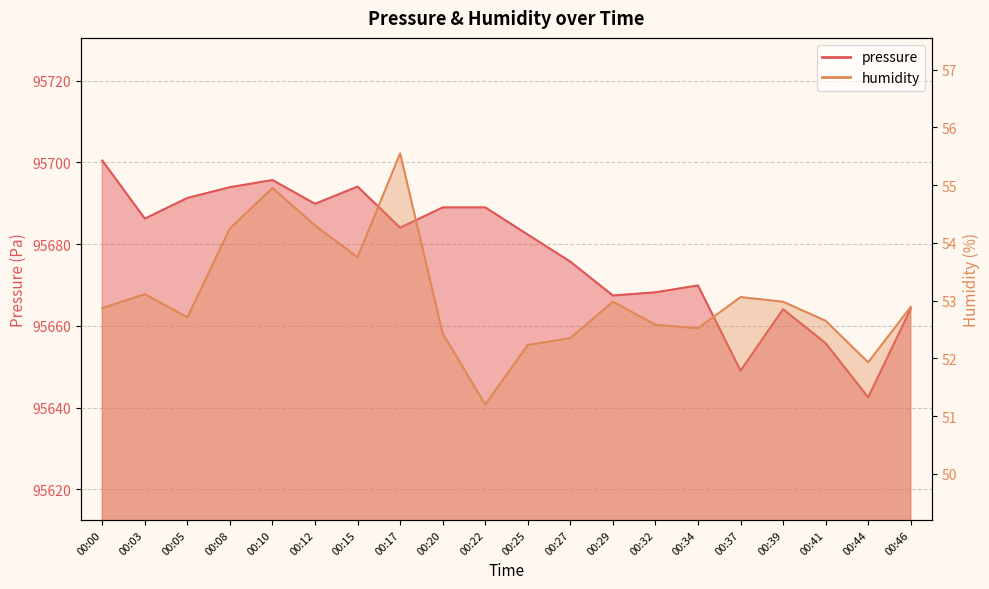

True or false: humidity and pressure cross at least once.

False